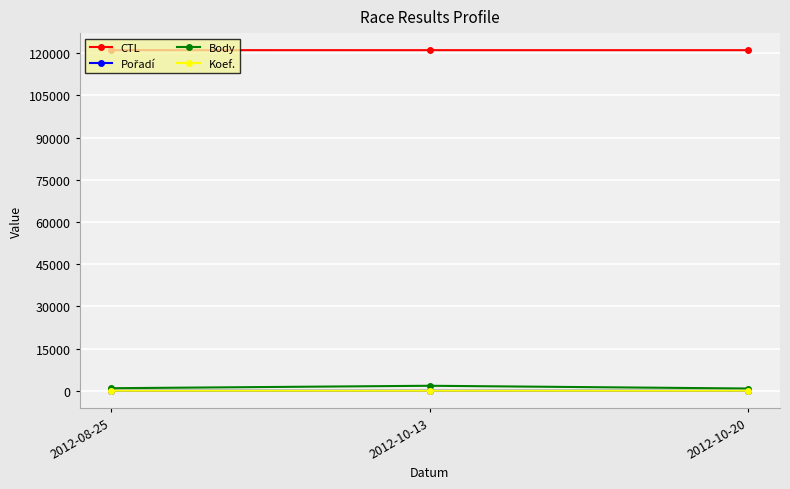

What is the maximum value shown in the chart?

121124